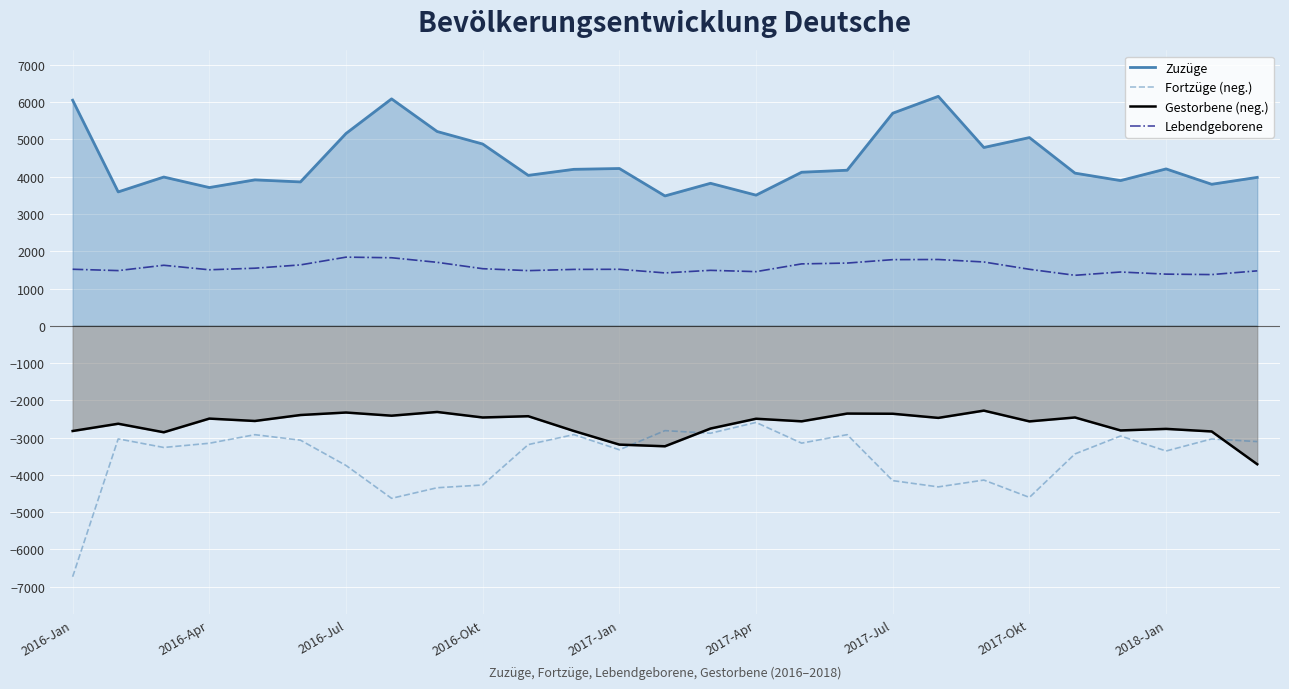

Reading right to left, transcribe all the data shown in this chart.

Zuzüge: 3983	3798	4210	3897	4097	5051	4785	6158	5705	4175	4121	3506	3824	3485	4221	4199	4037	4878	5214	6090	5161	3861	3916	3710	3992	3593	6054
Fortzüge (neg.): -3108	-3037	-3361	-2958	-3439	-4606	-4141	-4324	-4156	-2922	-3150	-2594	-2884	-2814	-3328	-2921	-3189	-4273	-4347	-4631	-3749	-3070	-2923	-3153	-3266	-3035	-6736
Gestorbene (neg.): -3716	-2836	-2767	-2809	-2461	-2566	-2277	-2472	-2361	-2356	-2564	-2495	-2758	-3234	-3189	-2823	-2427	-2461	-2313	-2413	-2328	-2395	-2555	-2491	-2858	-2629	-2824
Lebendgeborene: 1474	1374	1386	1443	1355	1516	1712	1779	1775	1683	1661	1453	1488	1419	1516	1513	1480	1532	1703	1826	1842	1634	1545	1503	1624	1481	1517